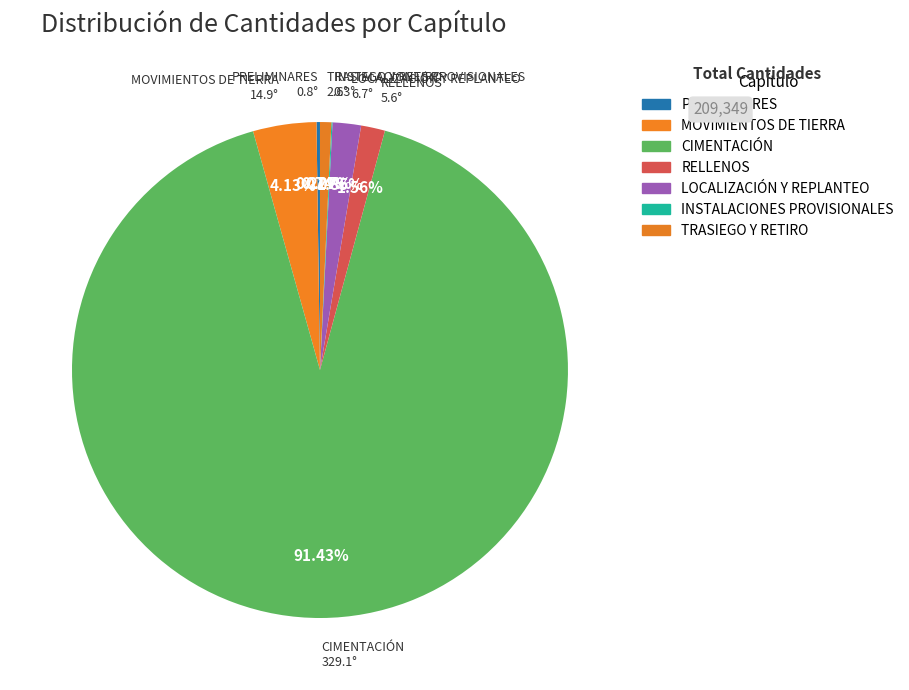

Which has a higher value, MOVIMIENTOS DE TIERRA or CIMENTACIÓN?

CIMENTACIÓN